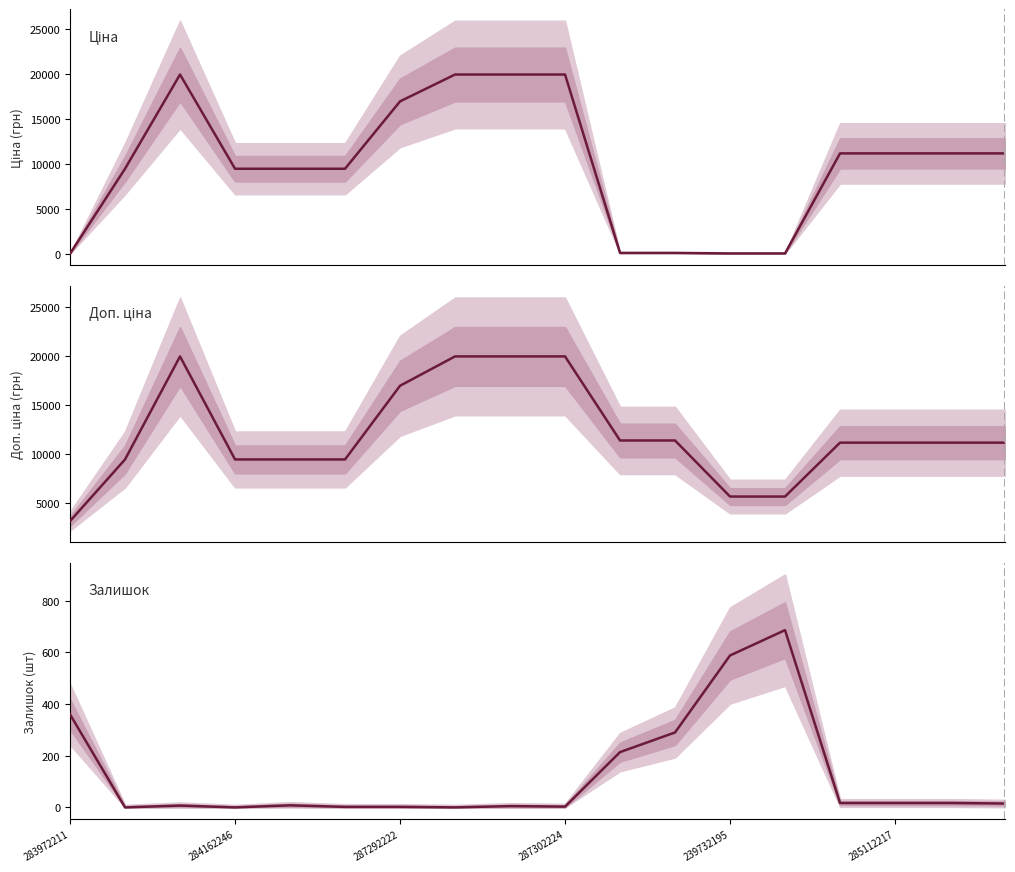

Reading right to left, what are all the values shown in this chart?

Ціна: 11188.2	11188.2	11188.2	11188.2	57.0	57.0	114.1	114.1	19964.2	19964.2	19964.2	16976.3	9480.1	9480.1	9480.1	19964.2	9480.1	32.0
Доп. ціна: 11188.2	11188.2	11188.2	11188.2	5705.0	5705.0	11410.0	11410.0	19964.2	19964.2	19964.2	16976.3	9480.1	9480.1	9480.1	19964.2	9480.1	3205.0
Залишок: 15.0	17.0	17.0	17.0	686.0	588.0	290.0	214.0	3.0	5.0	0.0	2.0	2.0	8.0	0.0	7.0	0.0	360.0